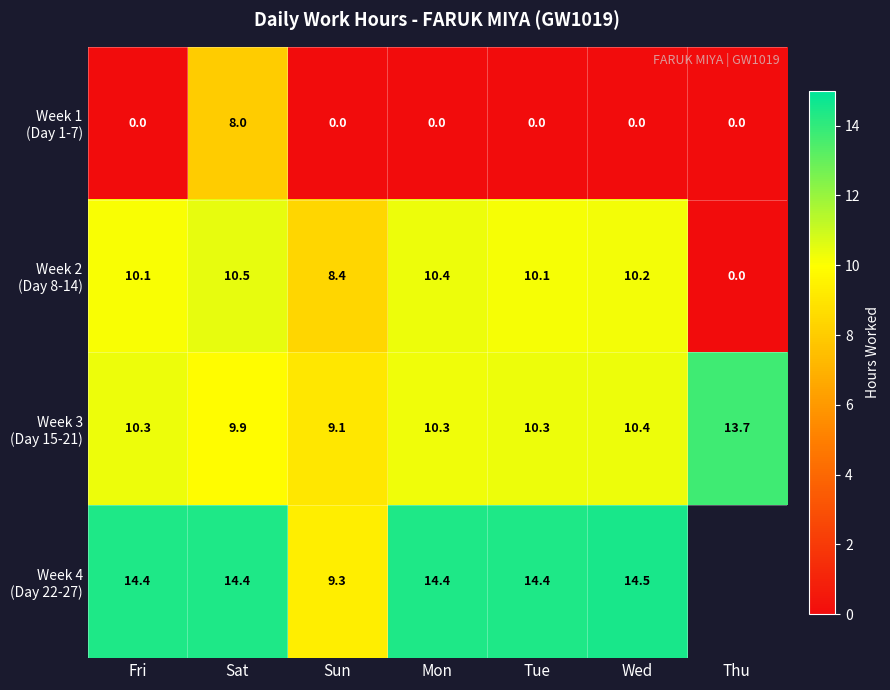

What is the difference between the highest and lowest values at Fri?

14.4